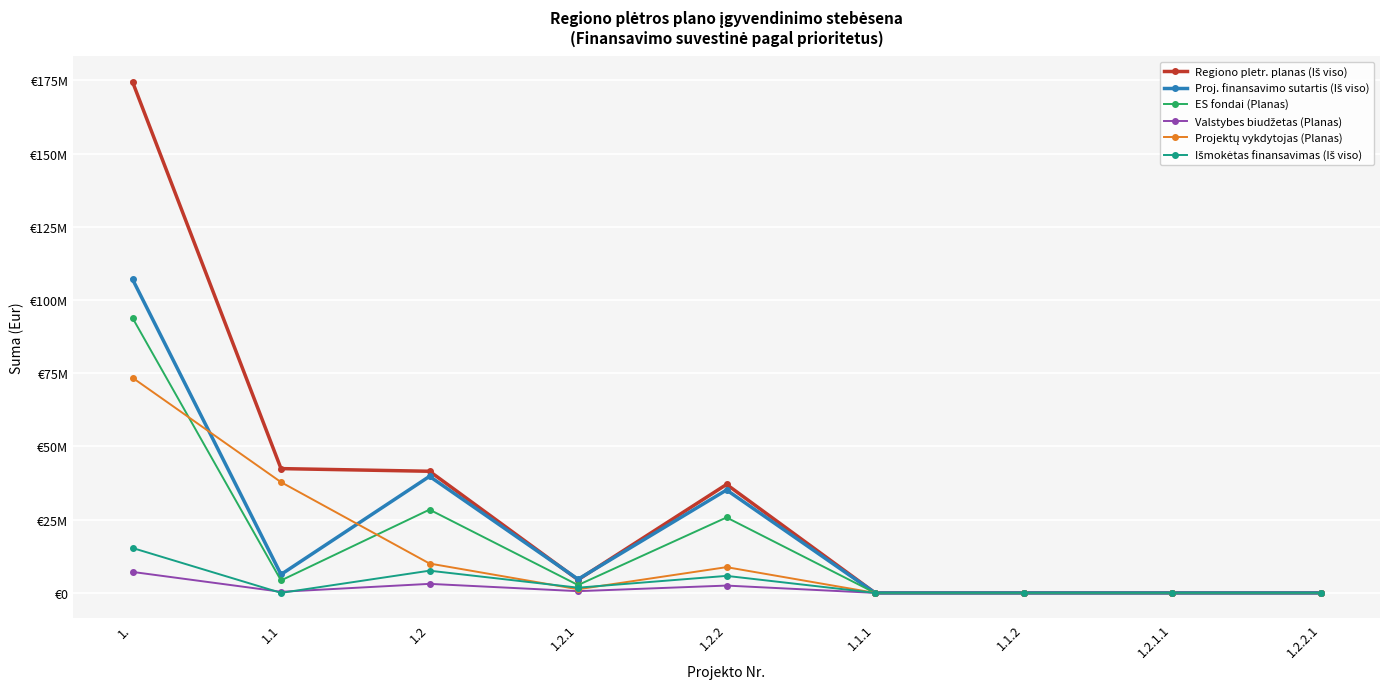

What is the spread (max minus min) of values at 1.2.2?

34540599.4